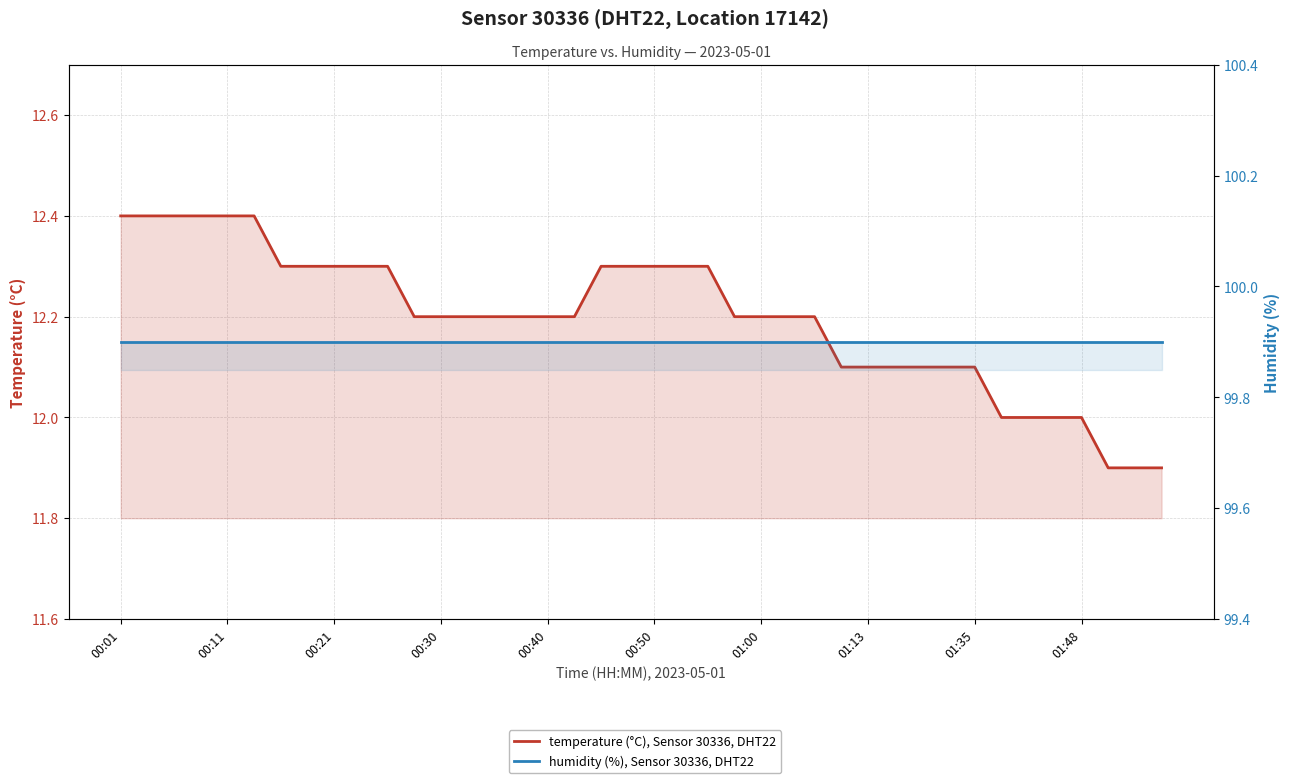

True or false: humidity (%), Sensor 30336, DHT22 has a value of 99.9 at 13.

True